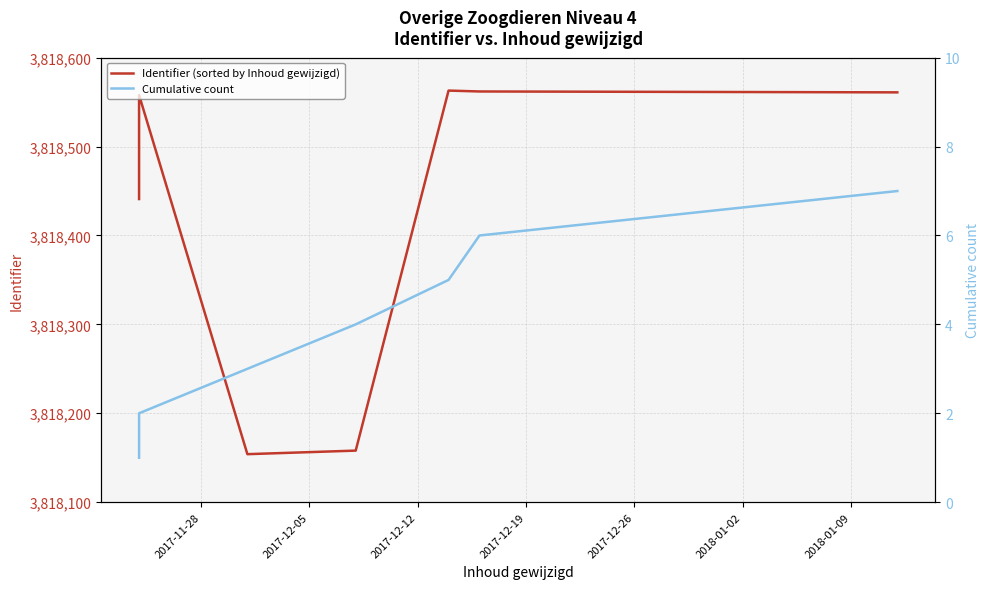

Which series has the largest total across all categories?

Identifier (sorted by Inhoud gewijzigd)